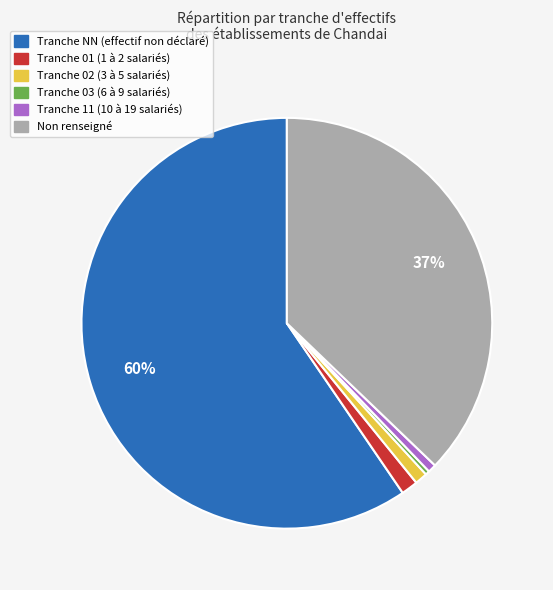

Which category has the biggest portion of the pie?

Tranche NN (effectif non déclaré)